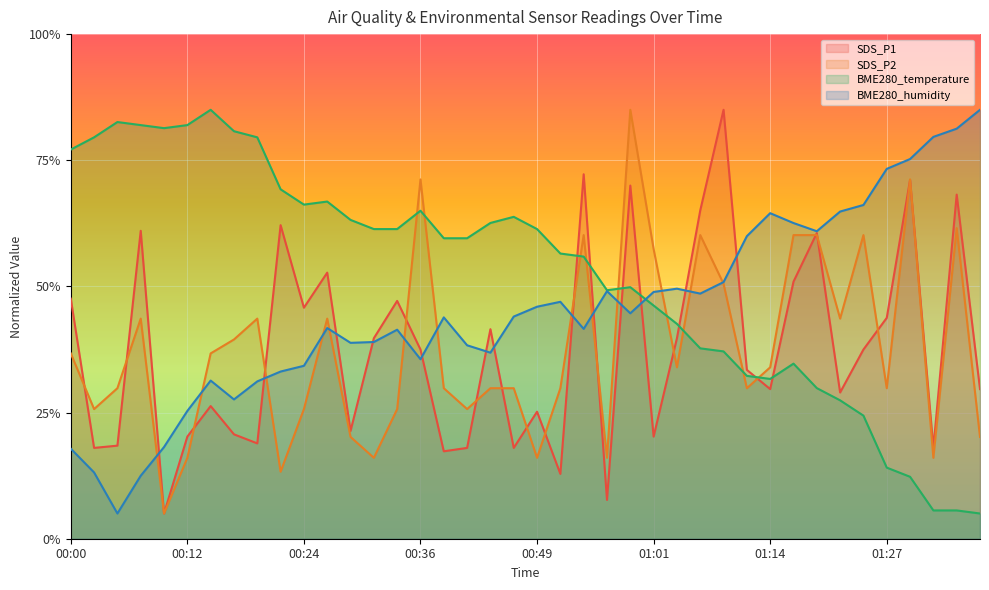

Where is SDS_P2 nearest to the value 45?

00:07